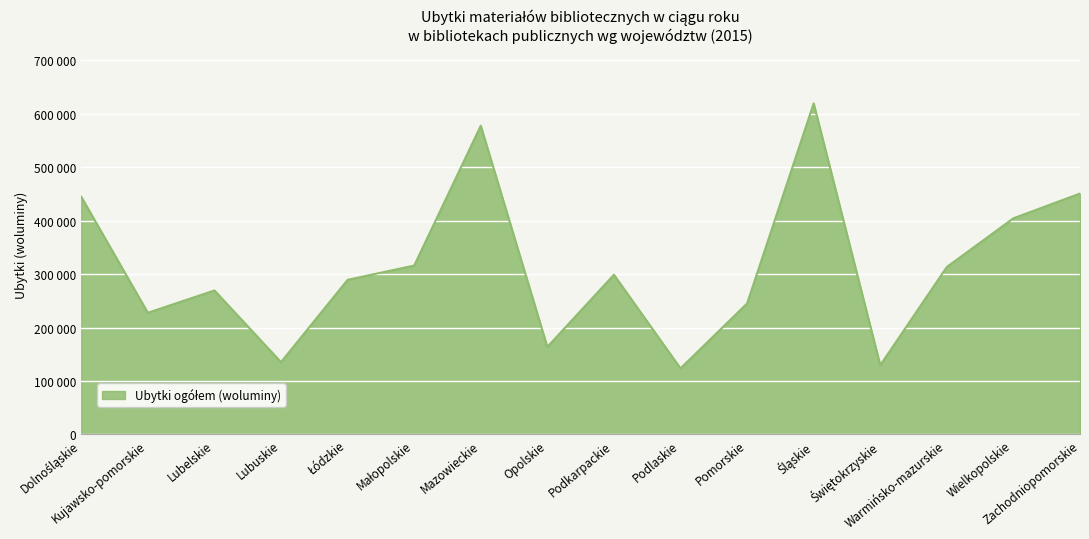

What is the label of the 13th point from the left?

Świętokrzyskie